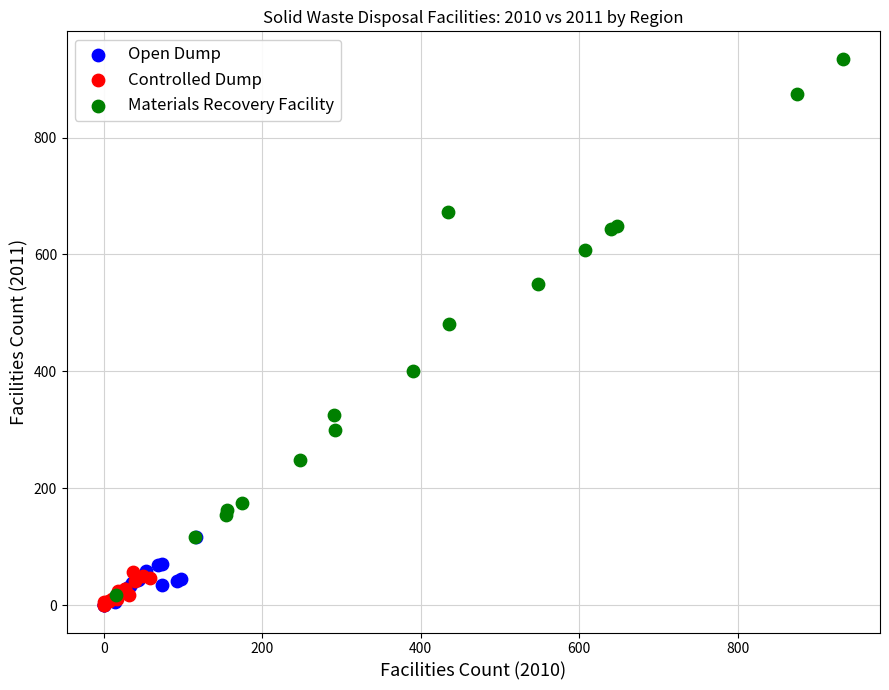

Which series contains the highest Y value?

Materials Recovery Facility